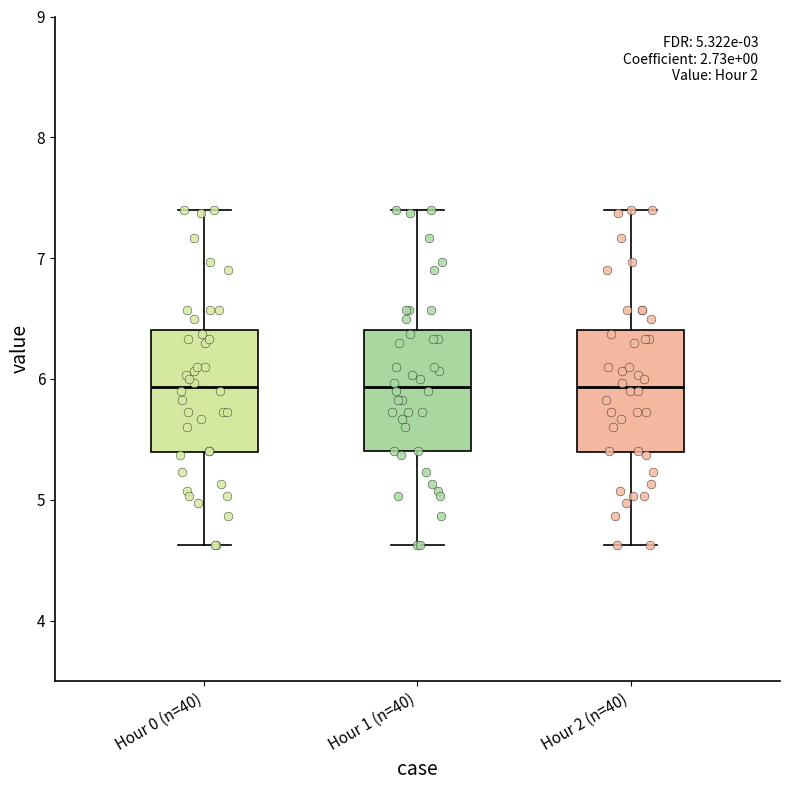

Reading left to right, read every box against the y-axis: the position of its median line, the range the box covers, and the ends of its whiskers. The values are not printed on the chart, so give them approximately, as read against the axis.

Hour 0 (n=40): median 5.9, box 5.4 to 6.4, whiskers 4.6 to 7.4
Hour 1 (n=40): median 5.9, box 5.4 to 6.4, whiskers 4.6 to 7.4
Hour 2 (n=40): median 5.9, box 5.4 to 6.4, whiskers 4.6 to 7.4